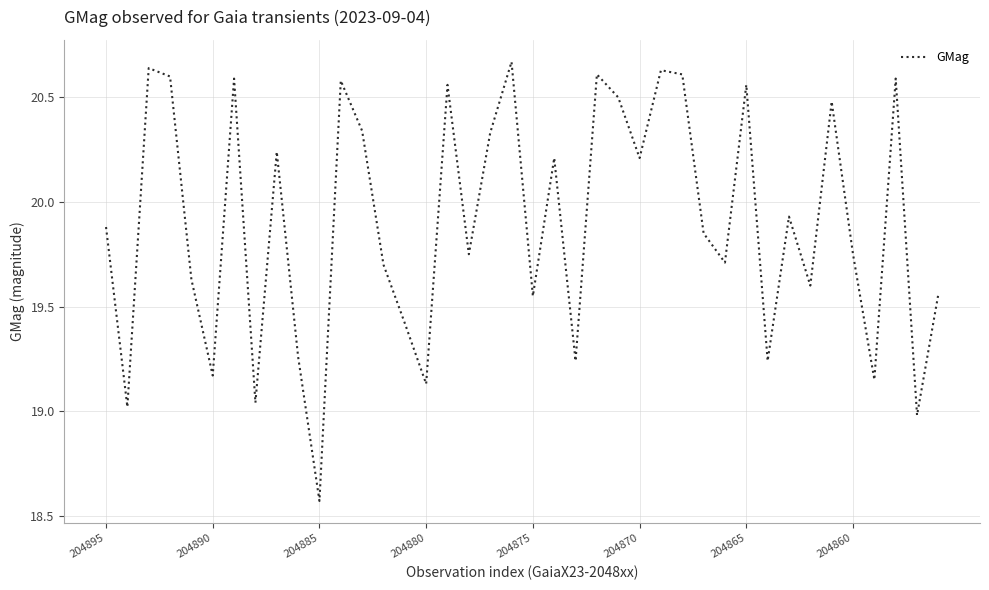

Does the chart display data point markers on the line(s)?

No